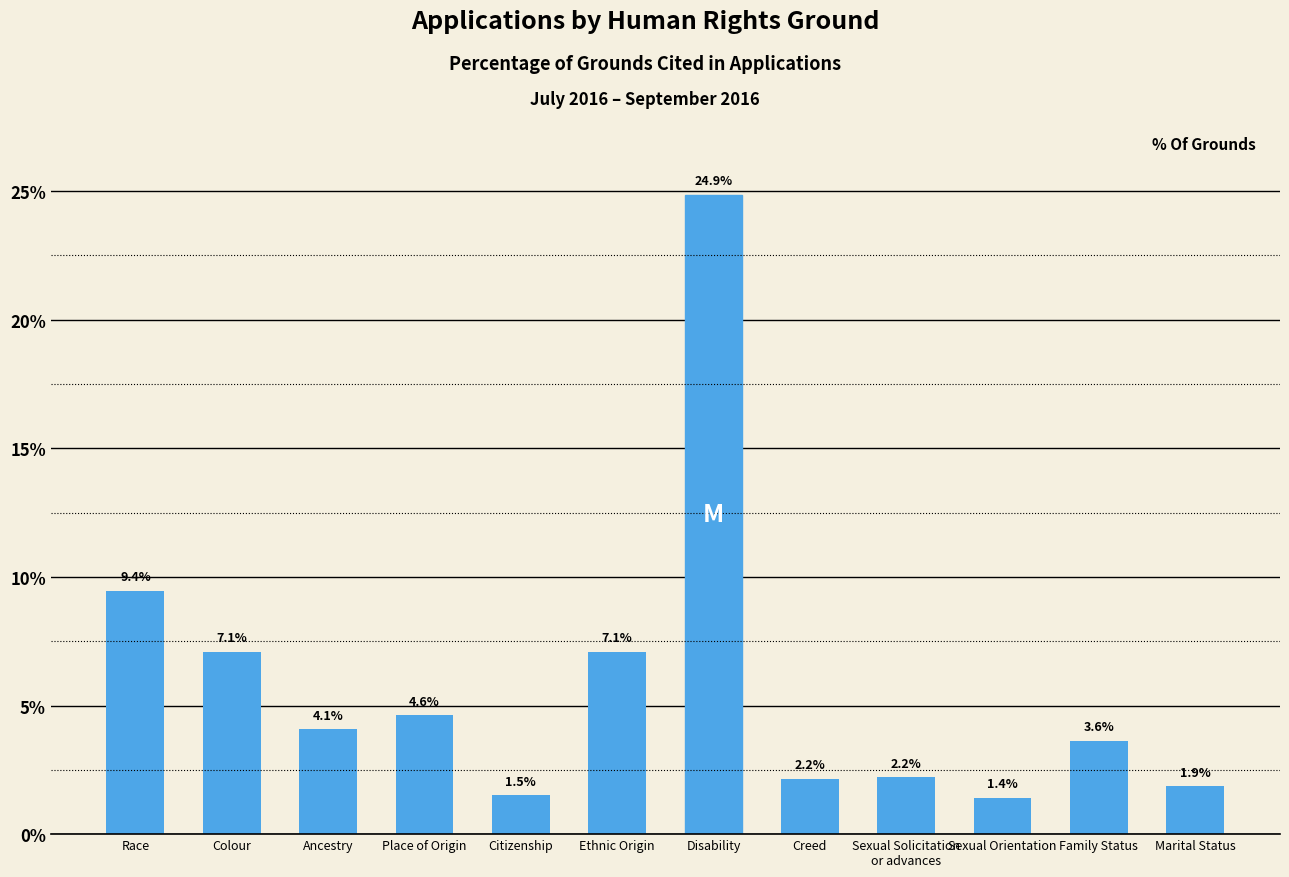

True or false: the data shows 4.6 at Place of Origin.

True